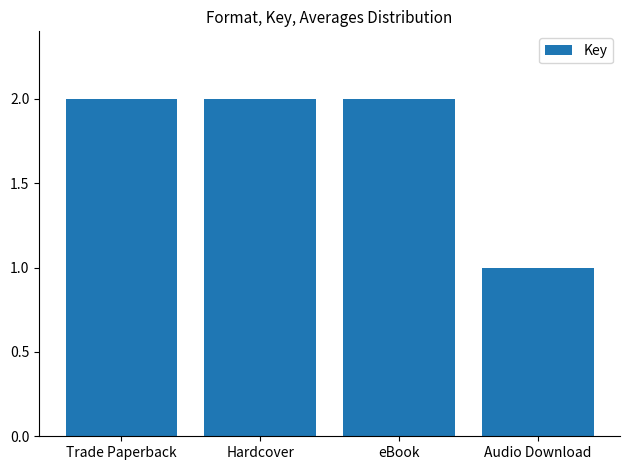

Does the chart contain any negative values?

No